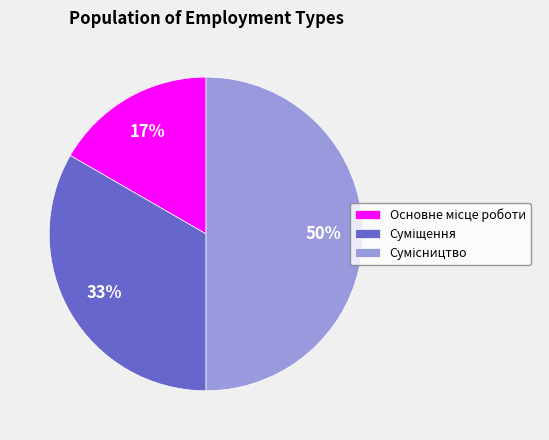

To the nearest percent, what is the difference between the largest and smallest slice percentages?

33%